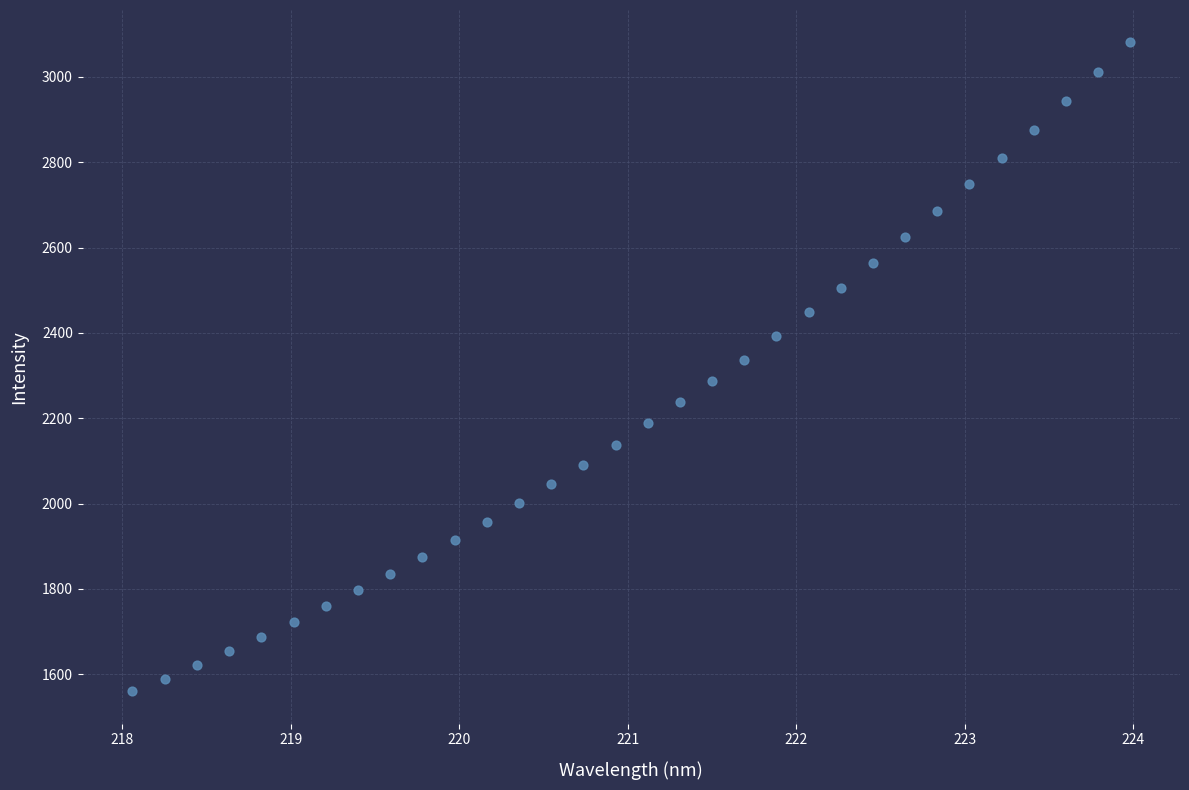

What is the range of X values (max minus min)?

5.9